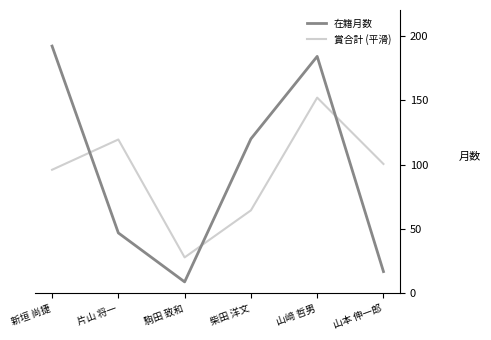

True or false: 賞合計 (平滑) and 在籍月数 intersect in this chart.

True